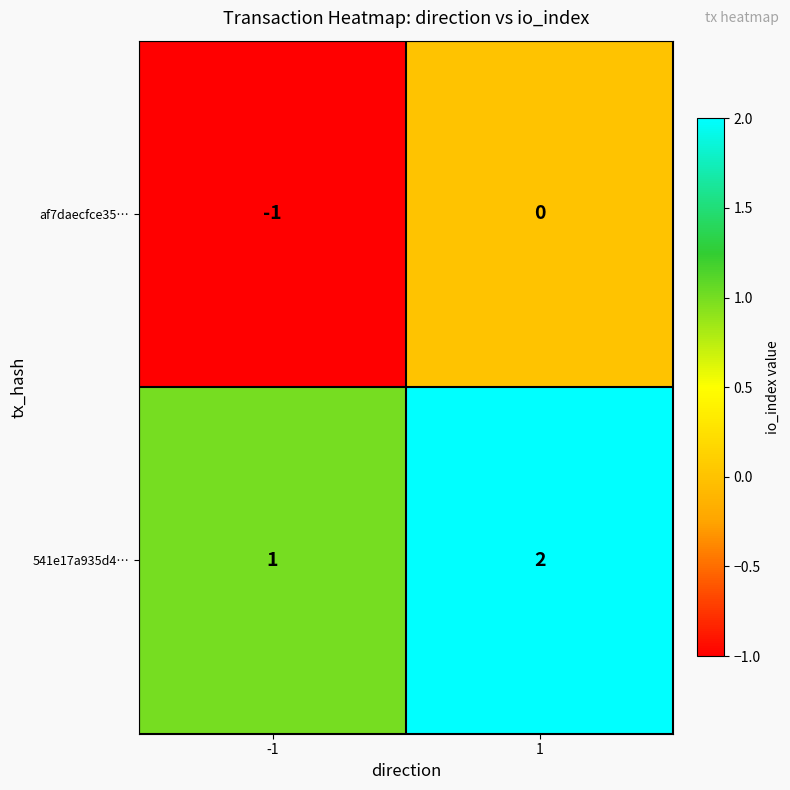

Is the value of 541e17a935d4… at 1 greater than the value of af7daecfce35… at -1?

Yes